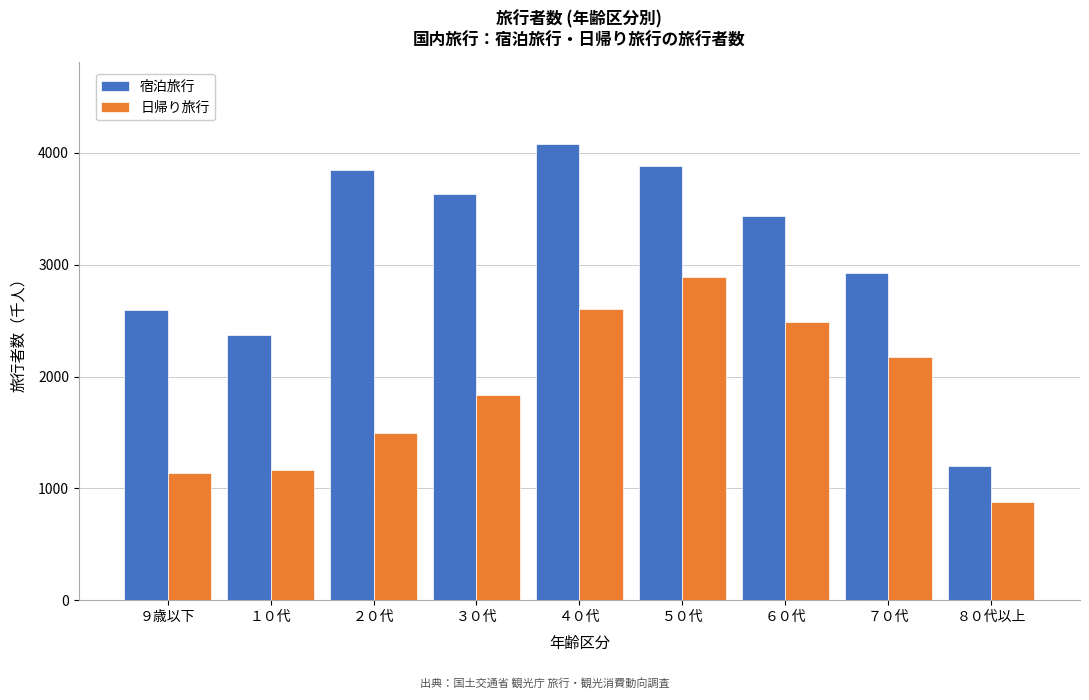

Reading left to right, list all the values displayed in this chart.

宿泊旅行: 2595.5	2372.0	3847.4	3636.7	4079.9	3882.7	3438.8	2929.6	1200.1
日帰り旅行: 1134.0	1164.5	1496.8	1831.9	2608.6	2893.8	2487.0	2177.2	881.8